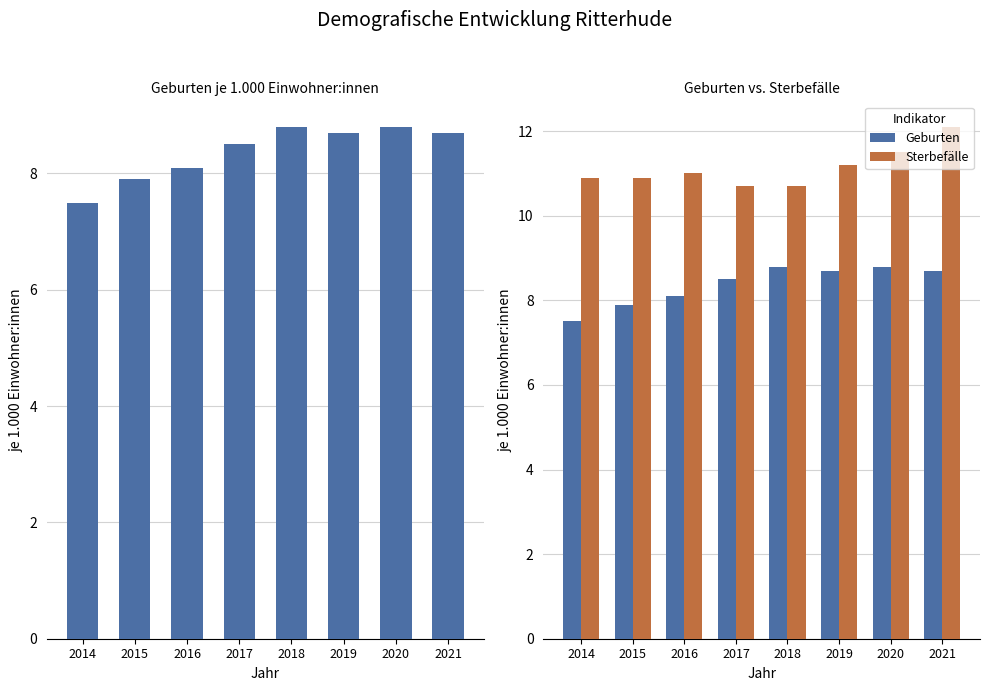

Is it true that Geburten equals 7.5 at 2014?

True